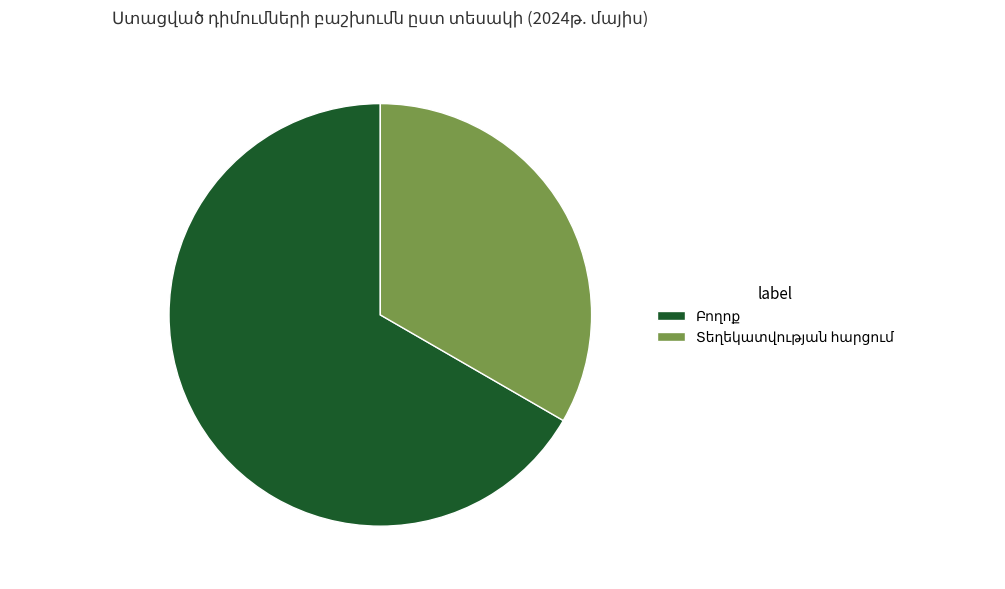

Does any single category account for the majority?

Yes